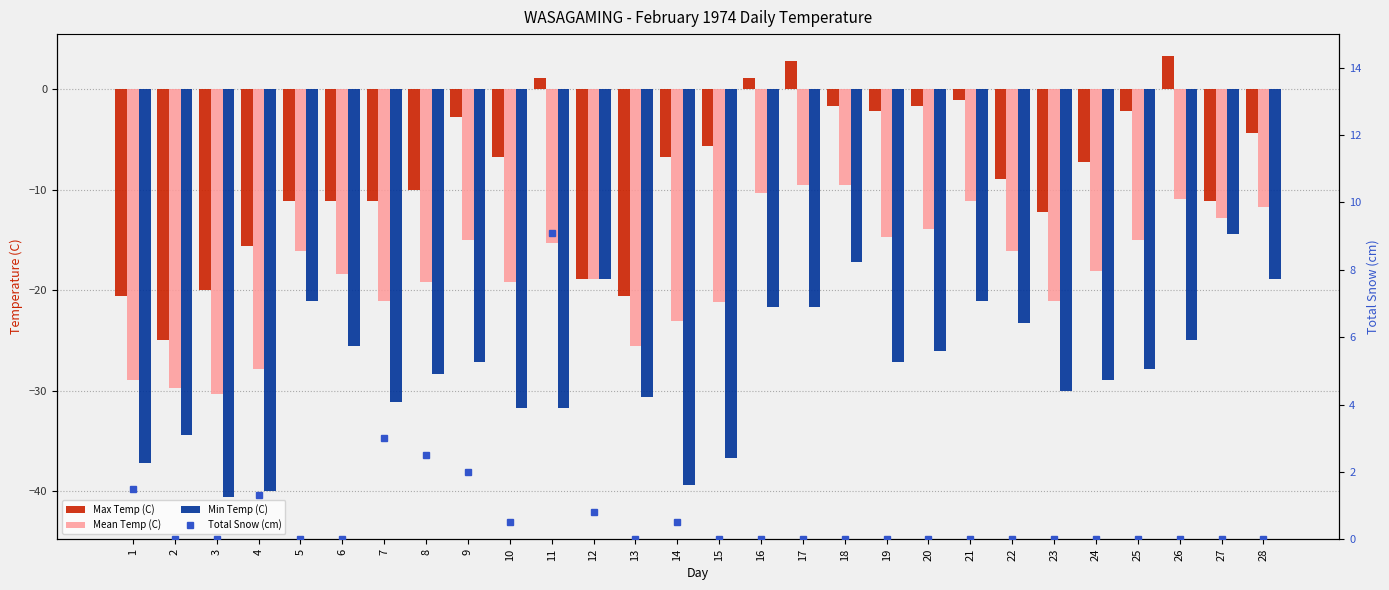

What is the value of the Max Temp (C) bar at the 14th from the left?

-6.7